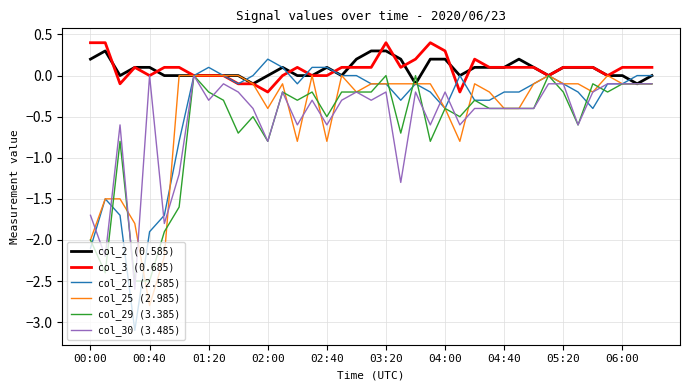

What is the greatest value displayed?

0.4